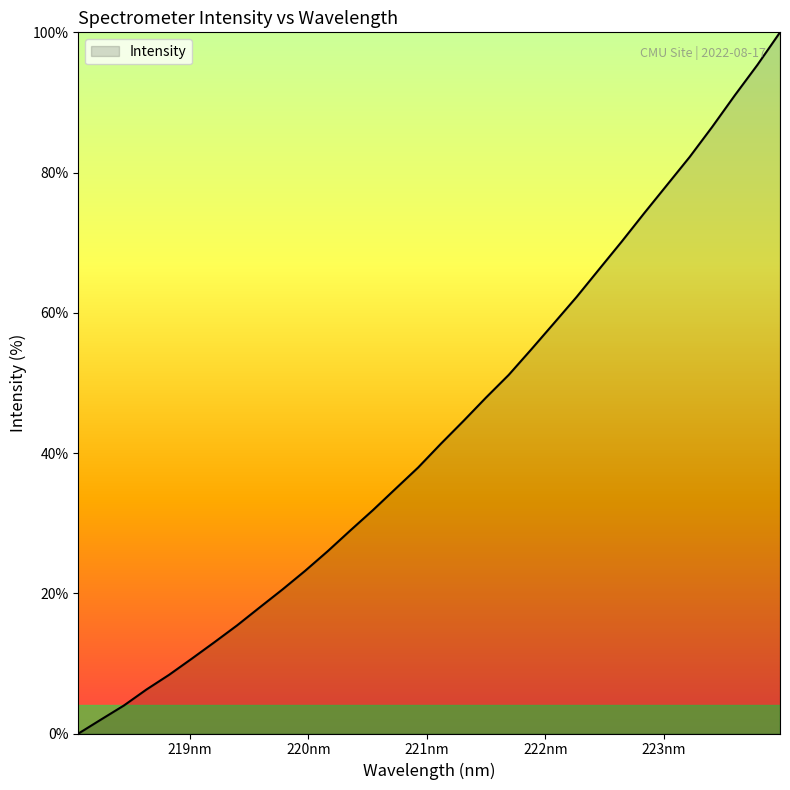

Does the chart display data point markers on the line(s)?

No